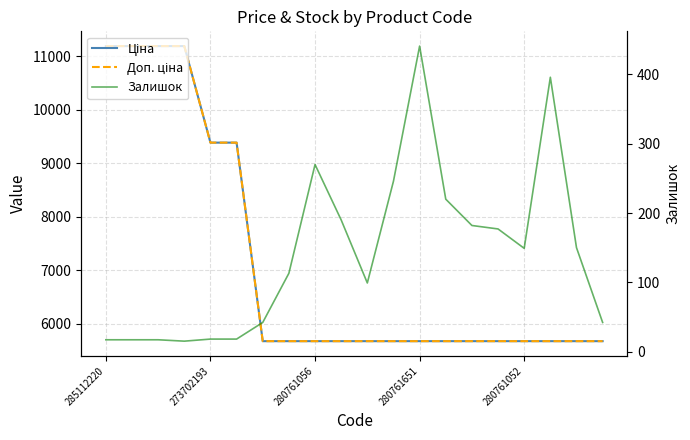

The value of Ціна at 6 is 5673.8. True or false?

True